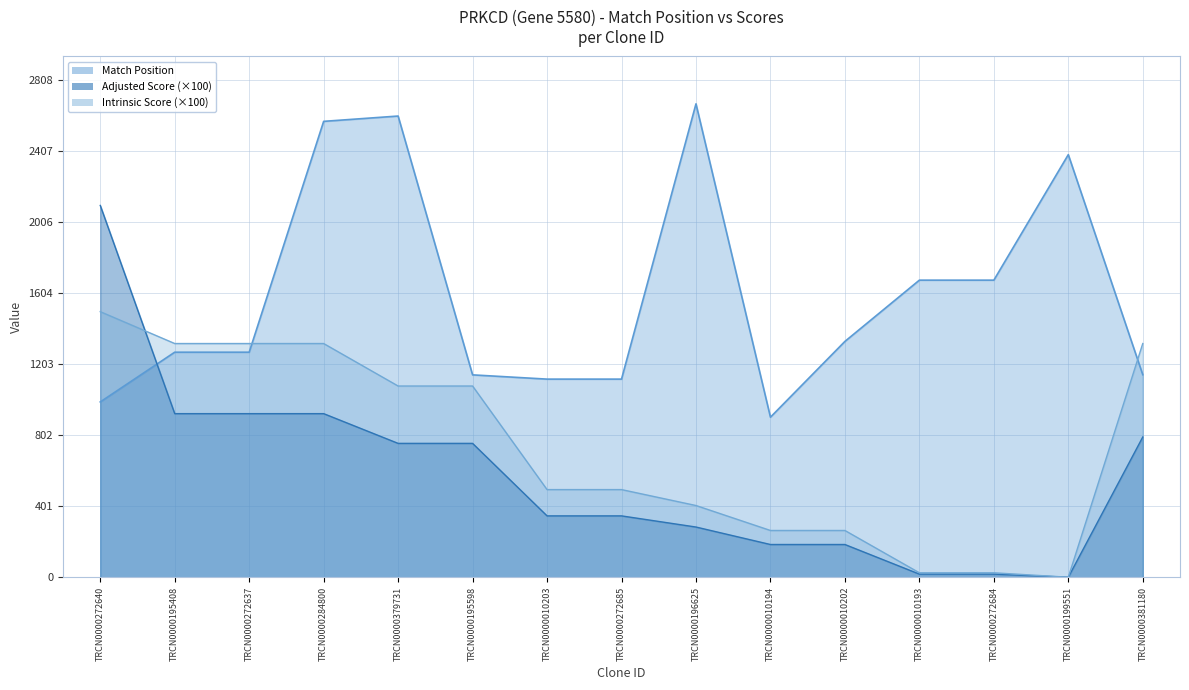

Is the value of Adjusted Score at TRCN0000284800 greater than the value of Intrinsic Score at TRCN0000010203?

Yes